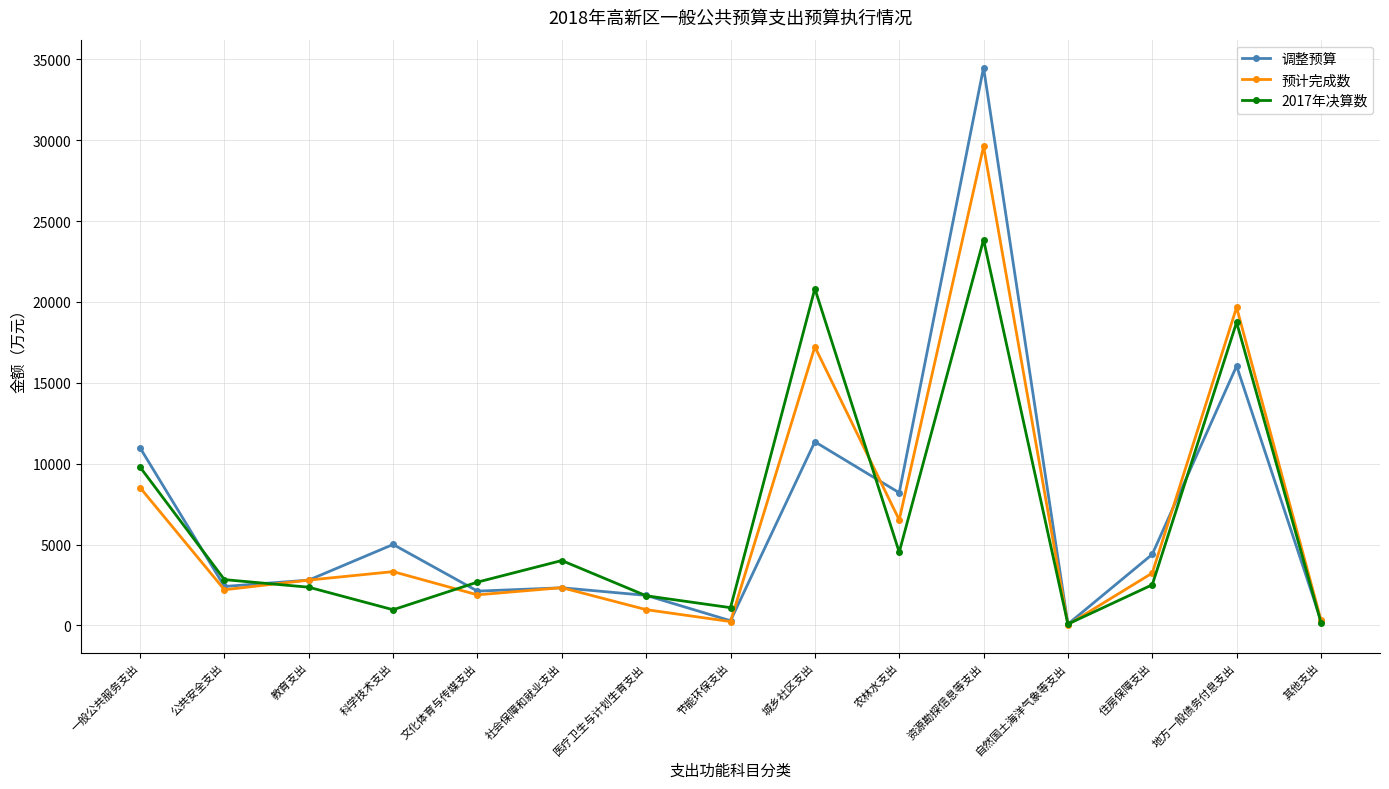

The value of 2017年决算数 at 社会保障和就业支出 is 4010. True or false?

True